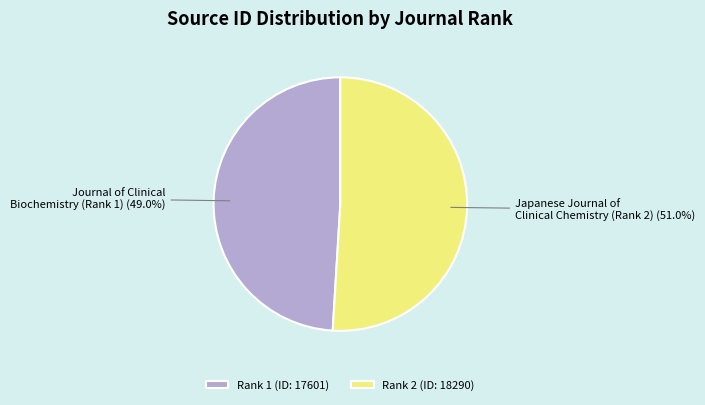

Which category has the smallest portion of the pie?

Rank 1 (ID: 17601)